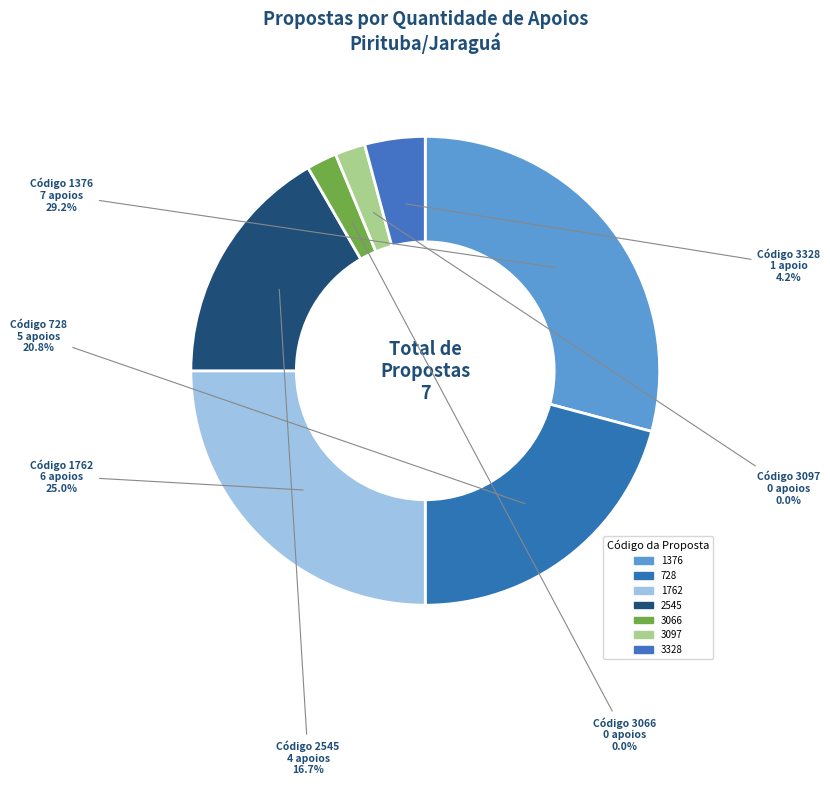

Combined, do 3066 and 2545 account for over 50%?

No